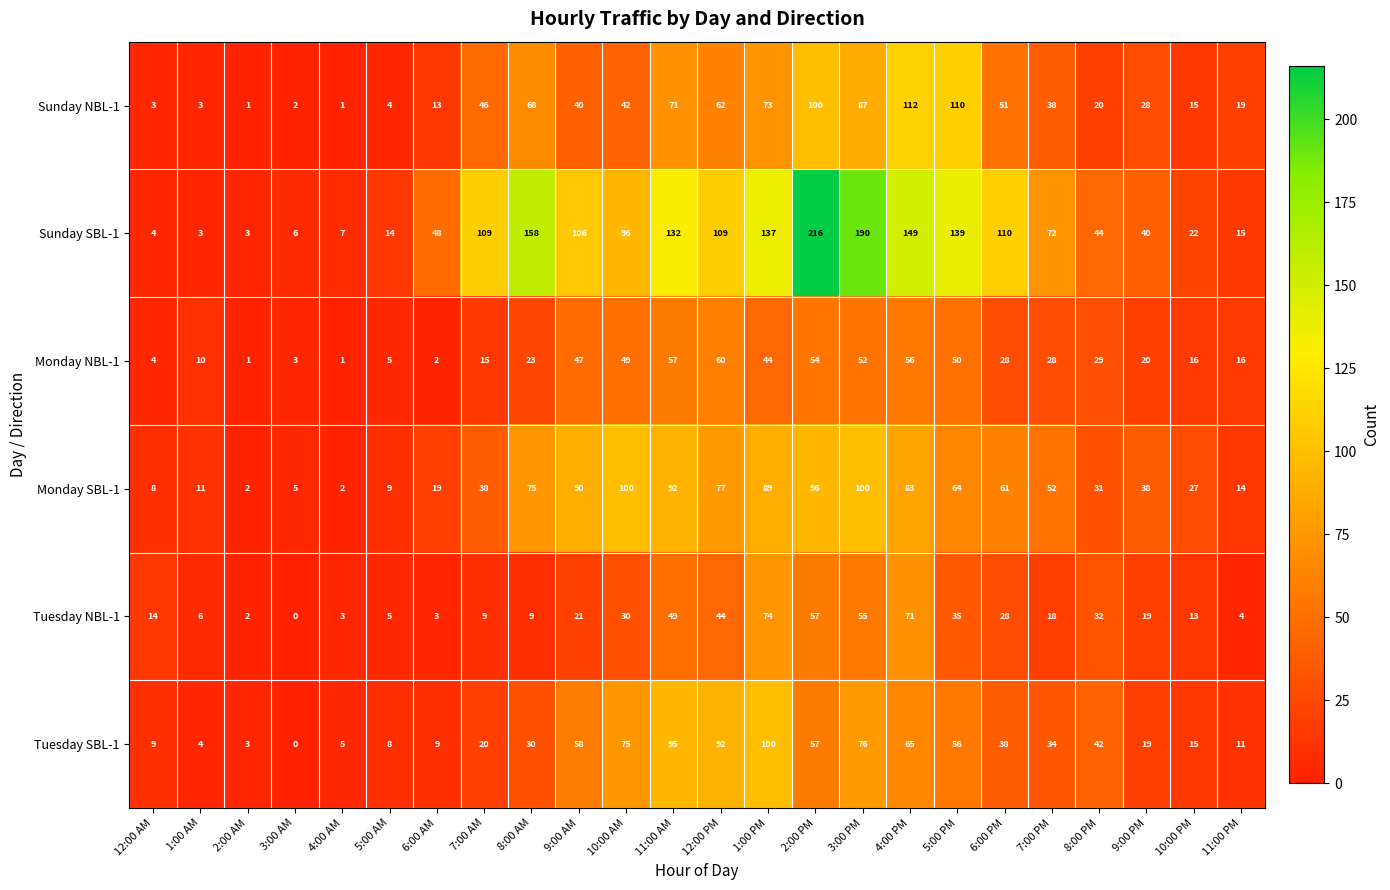

Which series has the largest total across all categories?

Sunday SBL-1